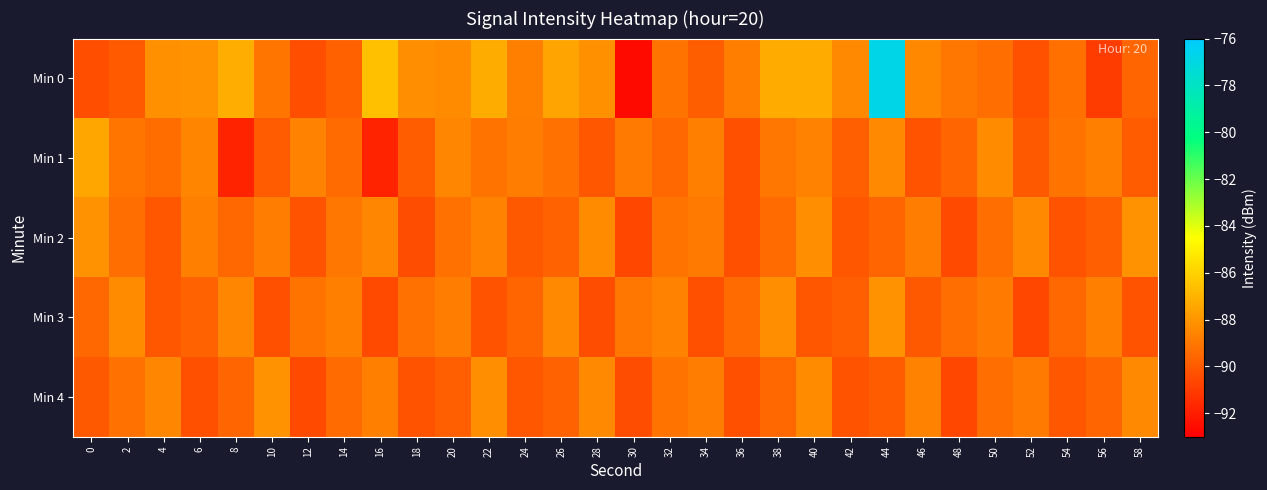

Reading right to left, list all the values displayed in this chart.

Min 0: 58=-89.6	56=-91.0	54=-89.2	52=-90.3	50=-89.3	48=-89.0	46=-88.4	44=-76.8	42=-88.4	40=-87.3	38=-87.3	36=-88.8	34=-89.8	32=-89.1	30=-92.6	28=-88.2	26=-87.5	24=-88.7	22=-87.2	20=-88.3	18=-88.2	16=-86.6	14=-89.7	12=-90.4	10=-89.1	8=-87.2	6=-88.1	4=-88.2	2=-90.0	0=-90.4
Min 1: 58=-89.9	56=-88.7	54=-89.1	52=-90.0	50=-88.3	48=-89.6	46=-90.2	44=-88.4	42=-89.8	40=-88.6	38=-89.0	36=-90.3	34=-88.7	32=-89.5	30=-88.9	28=-90.1	26=-89.2	24=-88.8	22=-89.1	20=-88.5	18=-89.9	16=-91.8	14=-89.4	12=-88.6	10=-89.9	8=-91.8	6=-88.5	4=-89.4	2=-89.1	0=-87.4
Min 2: 58=-88.1	56=-89.8	54=-90.2	52=-88.4	50=-89.3	48=-90.5	46=-88.8	44=-89.6	42=-90.1	40=-88.2	38=-89.4	36=-90.3	34=-88.9	32=-89.1	30=-90.6	28=-88.3	26=-89.7	24=-90.0	22=-88.6	20=-89.2	18=-90.4	16=-88.5	14=-89.0	12=-90.2	10=-88.8	8=-89.5	6=-88.7	4=-90.1	2=-89.3	0=-88.1
Min 3: 58=-90.2	56=-88.7	54=-89.5	52=-90.6	50=-88.9	48=-89.3	46=-90.0	44=-88.1	42=-89.8	40=-90.1	38=-88.2	36=-89.4	34=-90.3	32=-88.6	30=-89.0	28=-90.4	26=-88.4	24=-89.6	22=-90.2	20=-88.8	18=-89.2	16=-90.5	14=-88.7	12=-89.1	10=-90.3	8=-88.5	6=-89.7	4=-90.1	2=-88.3	0=-89.5
Min 4: 58=-88.4	56=-89.6	54=-90.1	52=-88.9	50=-89.3	48=-90.6	46=-88.6	44=-89.9	42=-90.2	40=-88.3	38=-89.5	36=-90.3	34=-88.8	32=-89.1	30=-90.4	28=-88.4	26=-89.7	24=-90.1	22=-88.2	20=-89.8	18=-90.2	16=-88.7	14=-89.4	12=-90.5	10=-88.1	8=-89.6	6=-90.3	4=-88.5	2=-89.2	0=-90.0